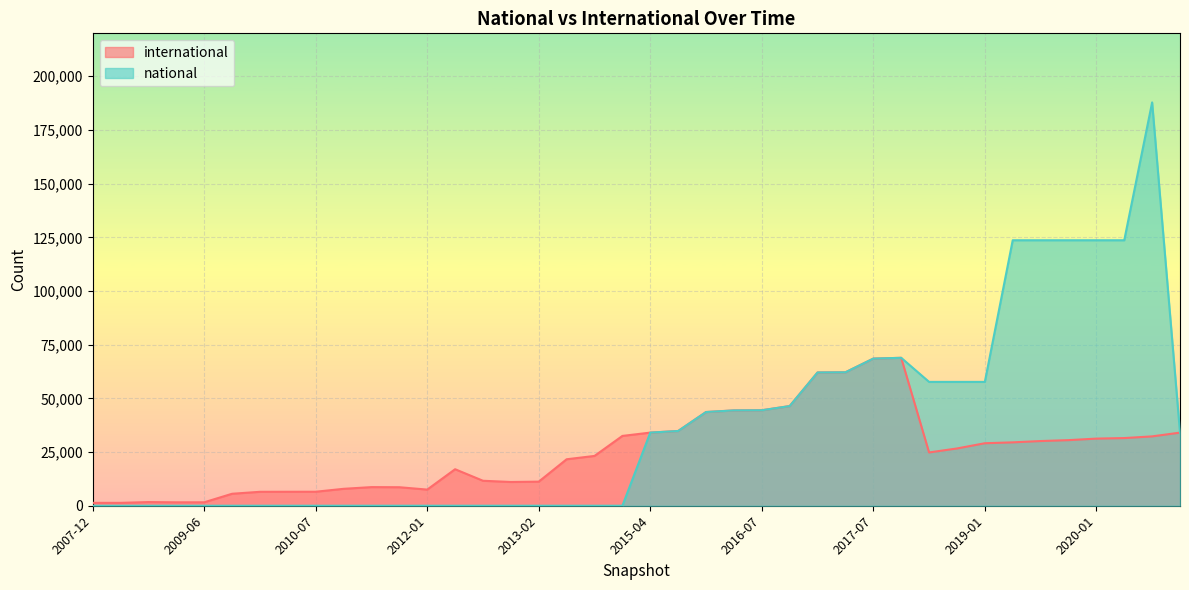

What is the value of the international point at the 5th from the left?

1710